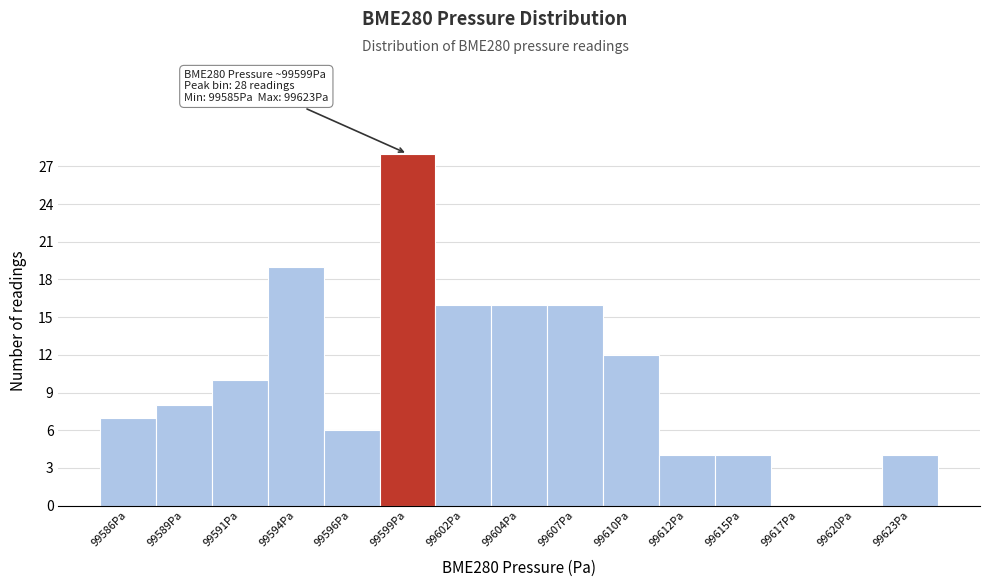

Reading left to right, list all the values displayed in this chart.

99586Pa=7	99589Pa=8	99591Pa=10	99594Pa=19	99596Pa=6	99599Pa=28	99602Pa=16	99604Pa=16	99607Pa=16	99610Pa=12	99612Pa=4	99615Pa=4	99617Pa=0	99620Pa=0	99623Pa=4